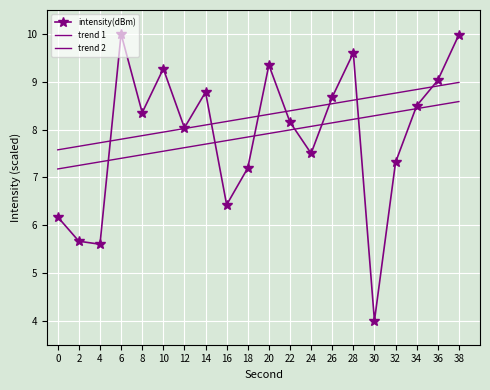

What is the spread (max minus min) of values at 4?

2.1